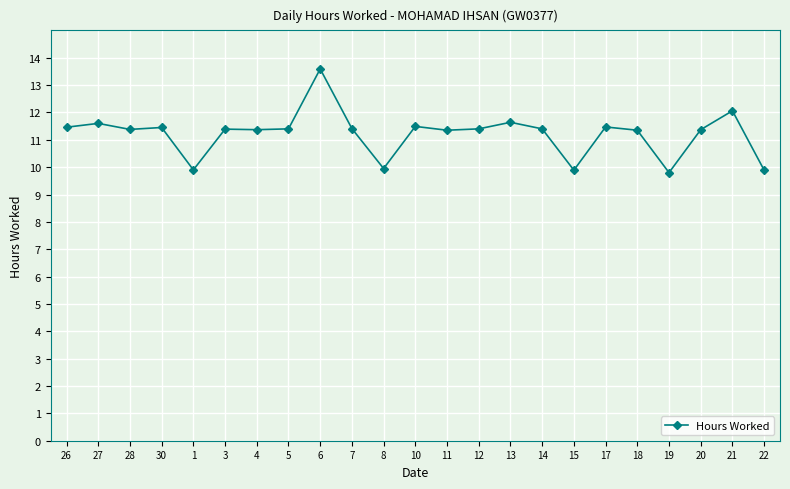

What is the difference between the maximum and minimum values?

3.8